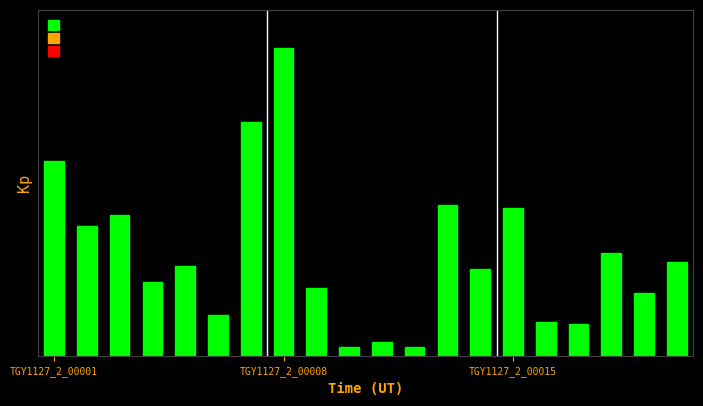

Are the bars horizontal?

No